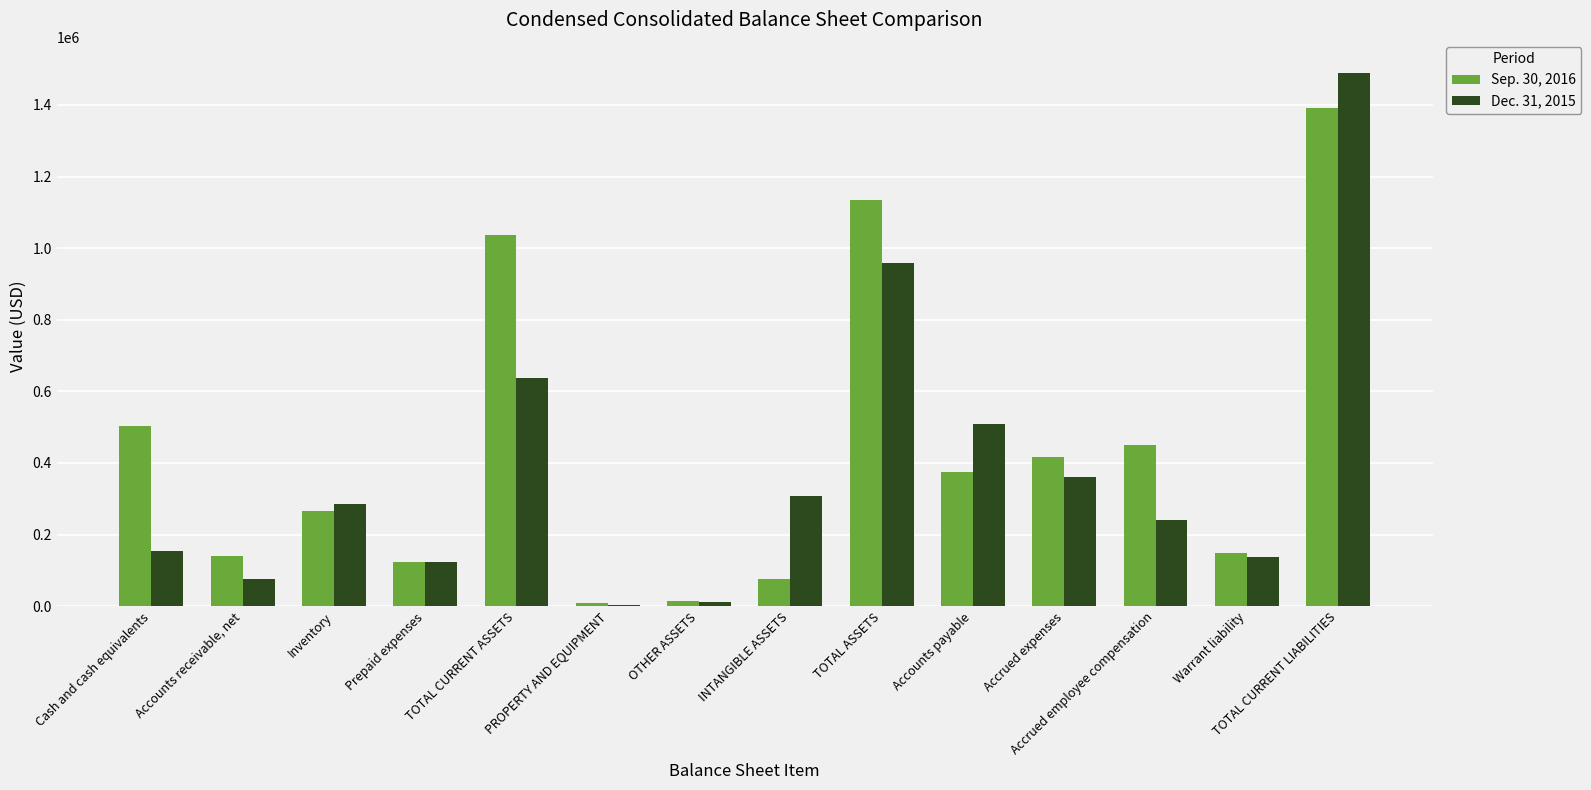

Does the chart contain stacked bars?

No